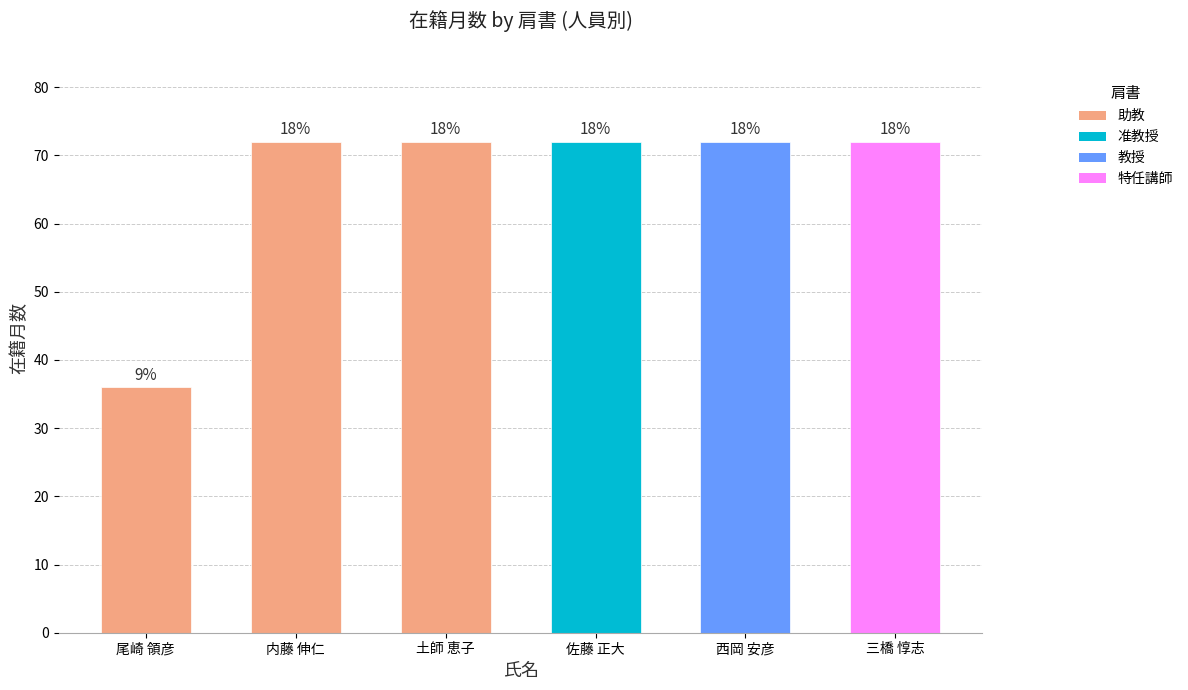

How many bars are there in total?

6